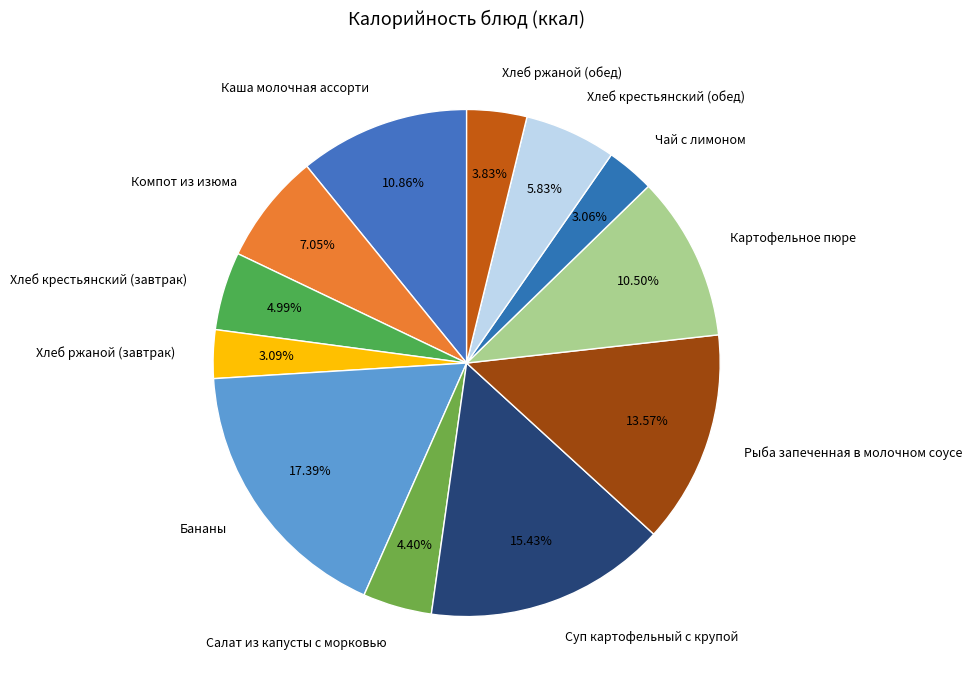

What percentage is the Салат из капусты с морковью slice, to the nearest percent?

4%